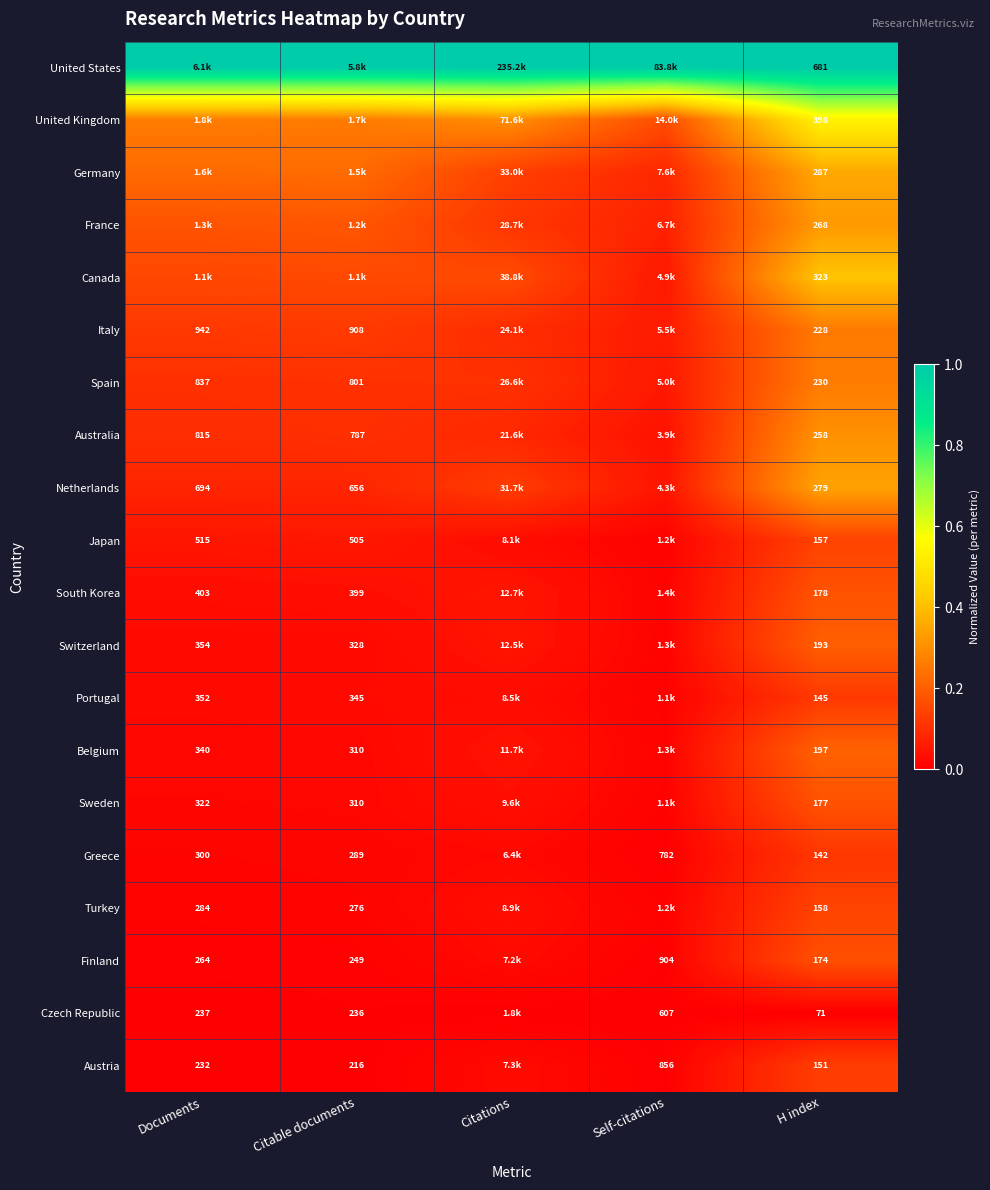

At which category is the sum across all series the highest?

H index